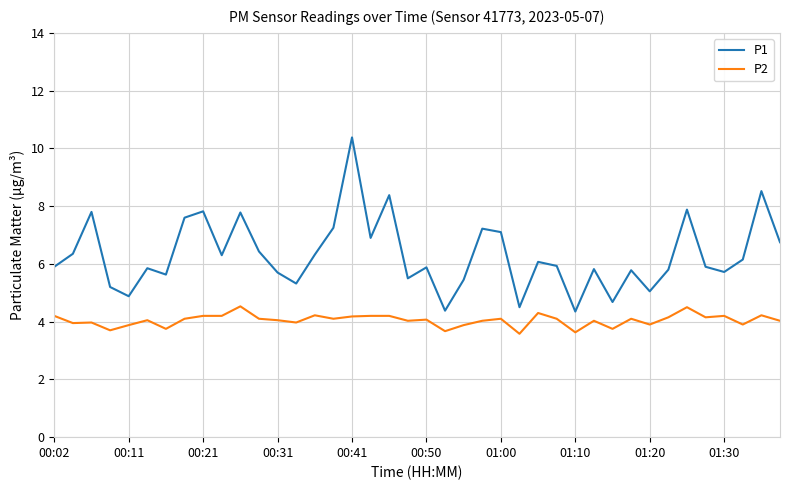

List the series in order of their peak value, highest first.

P1, P2